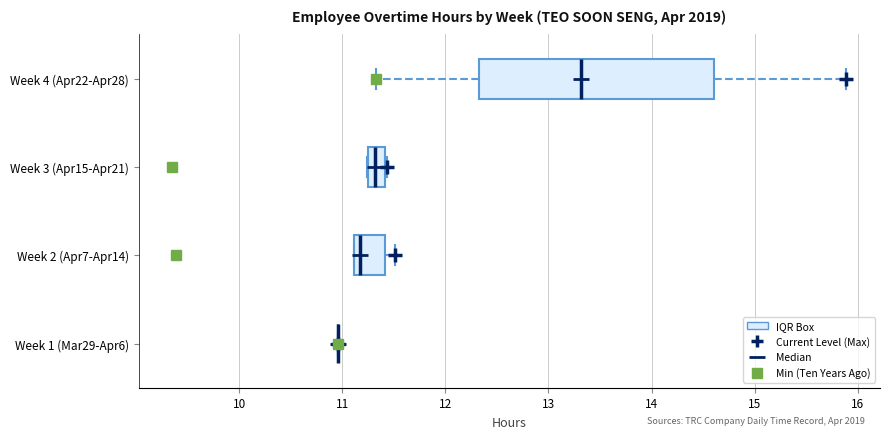

Where is the right edge of the box for Week 2 (Apr7-Apr14) on the x-axis? The values are not printed on the chart, so give them approximately, as read against the axis.

11.4